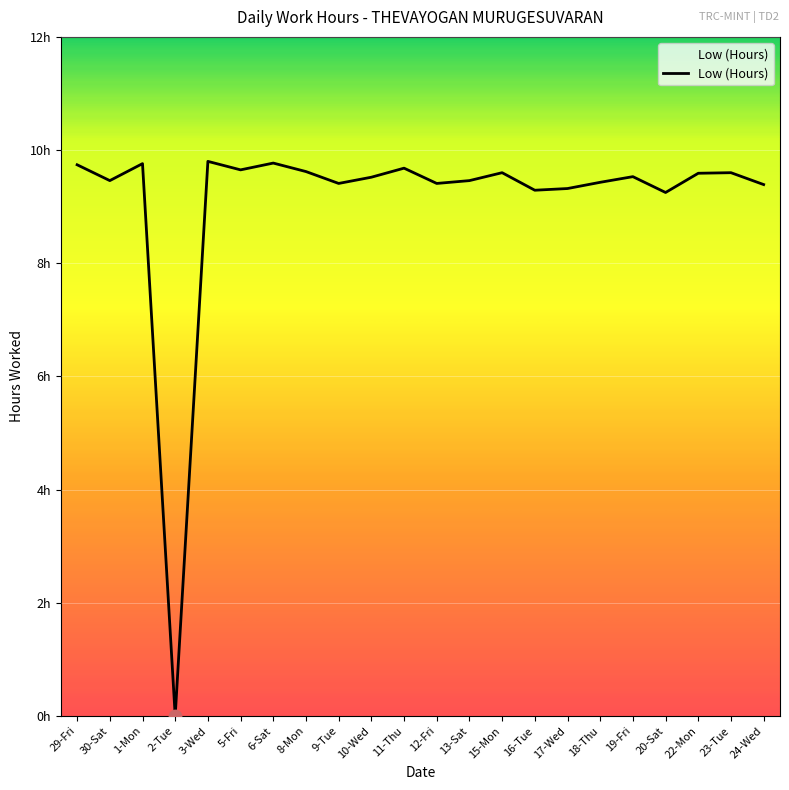

What is the change in value from 13-Sat to 19-Fri?

+0.1